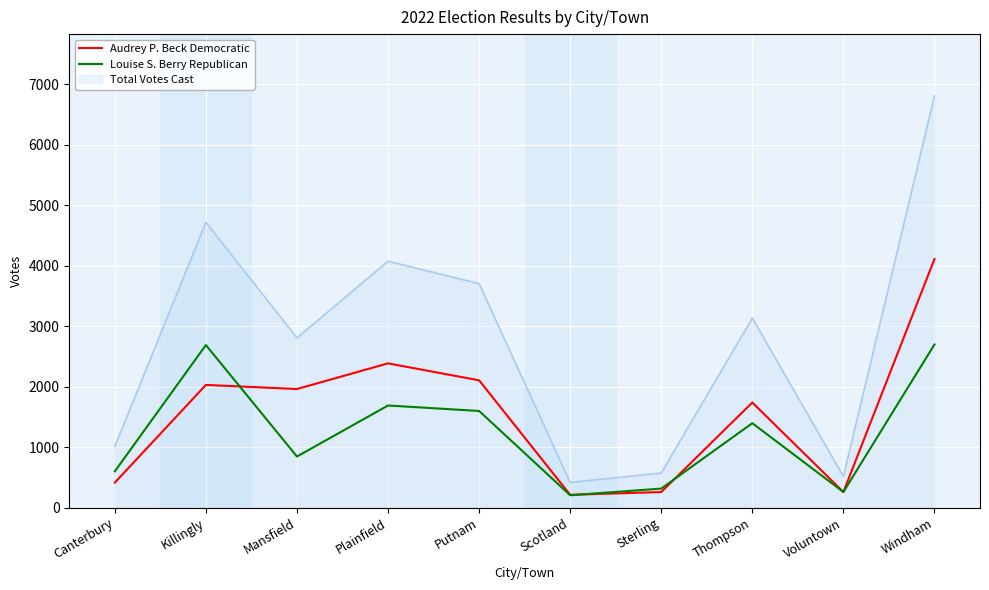

True or false: Louise S. Berry Republican and Total Votes Cast cross at least once.

False